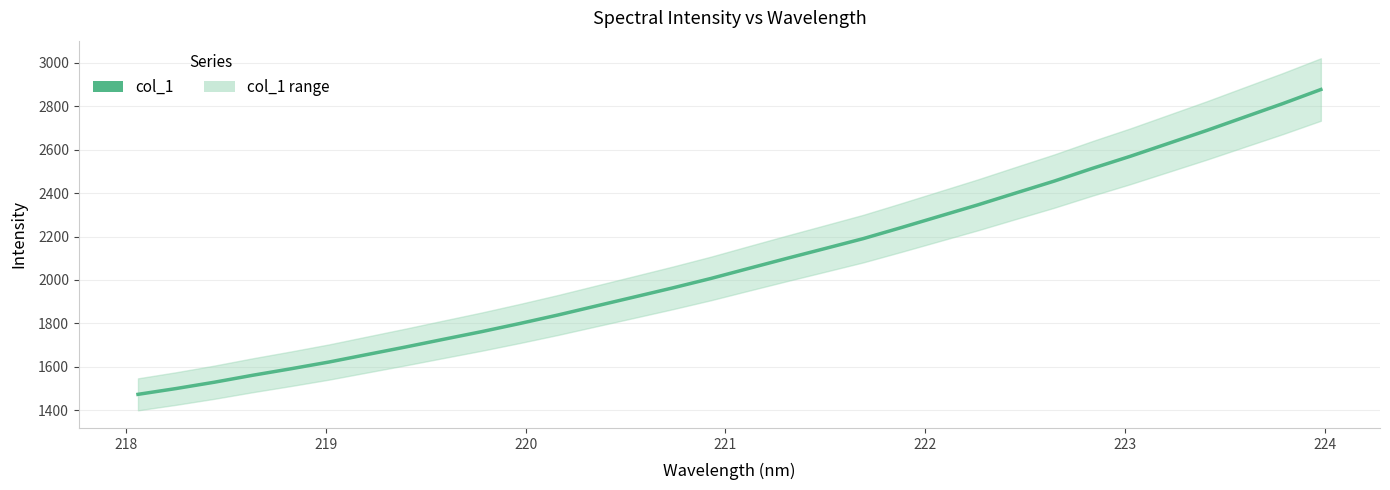

How many lines are shown in the chart?

1